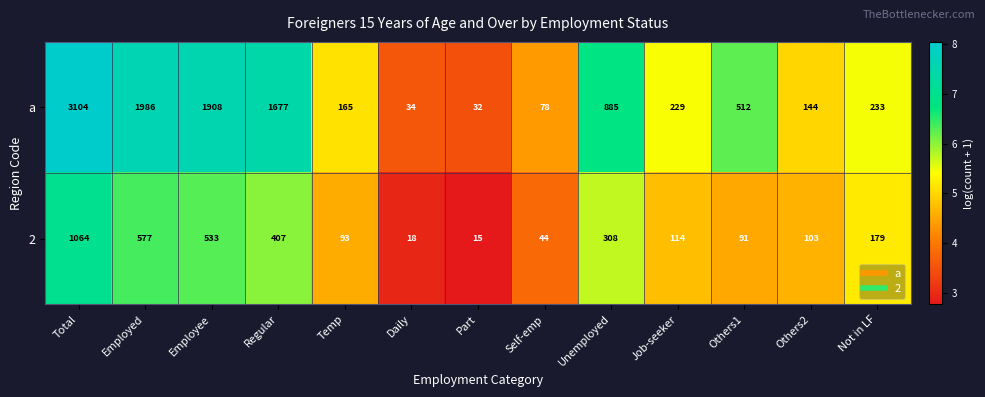

What value does the 2 series have at Others2, to the nearest 100?

100